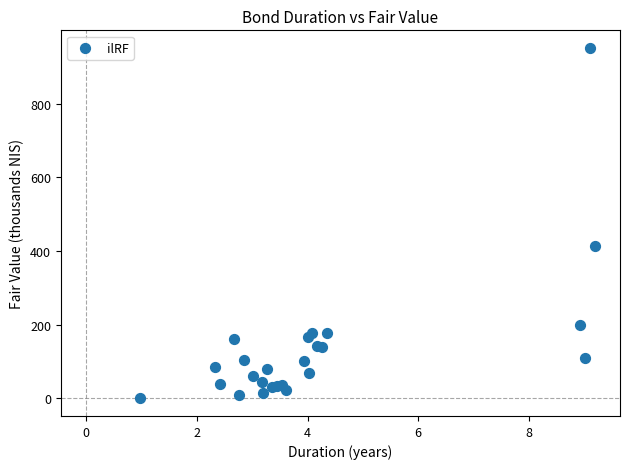

What Y value in the scatter plot is closest to 475?

413.9